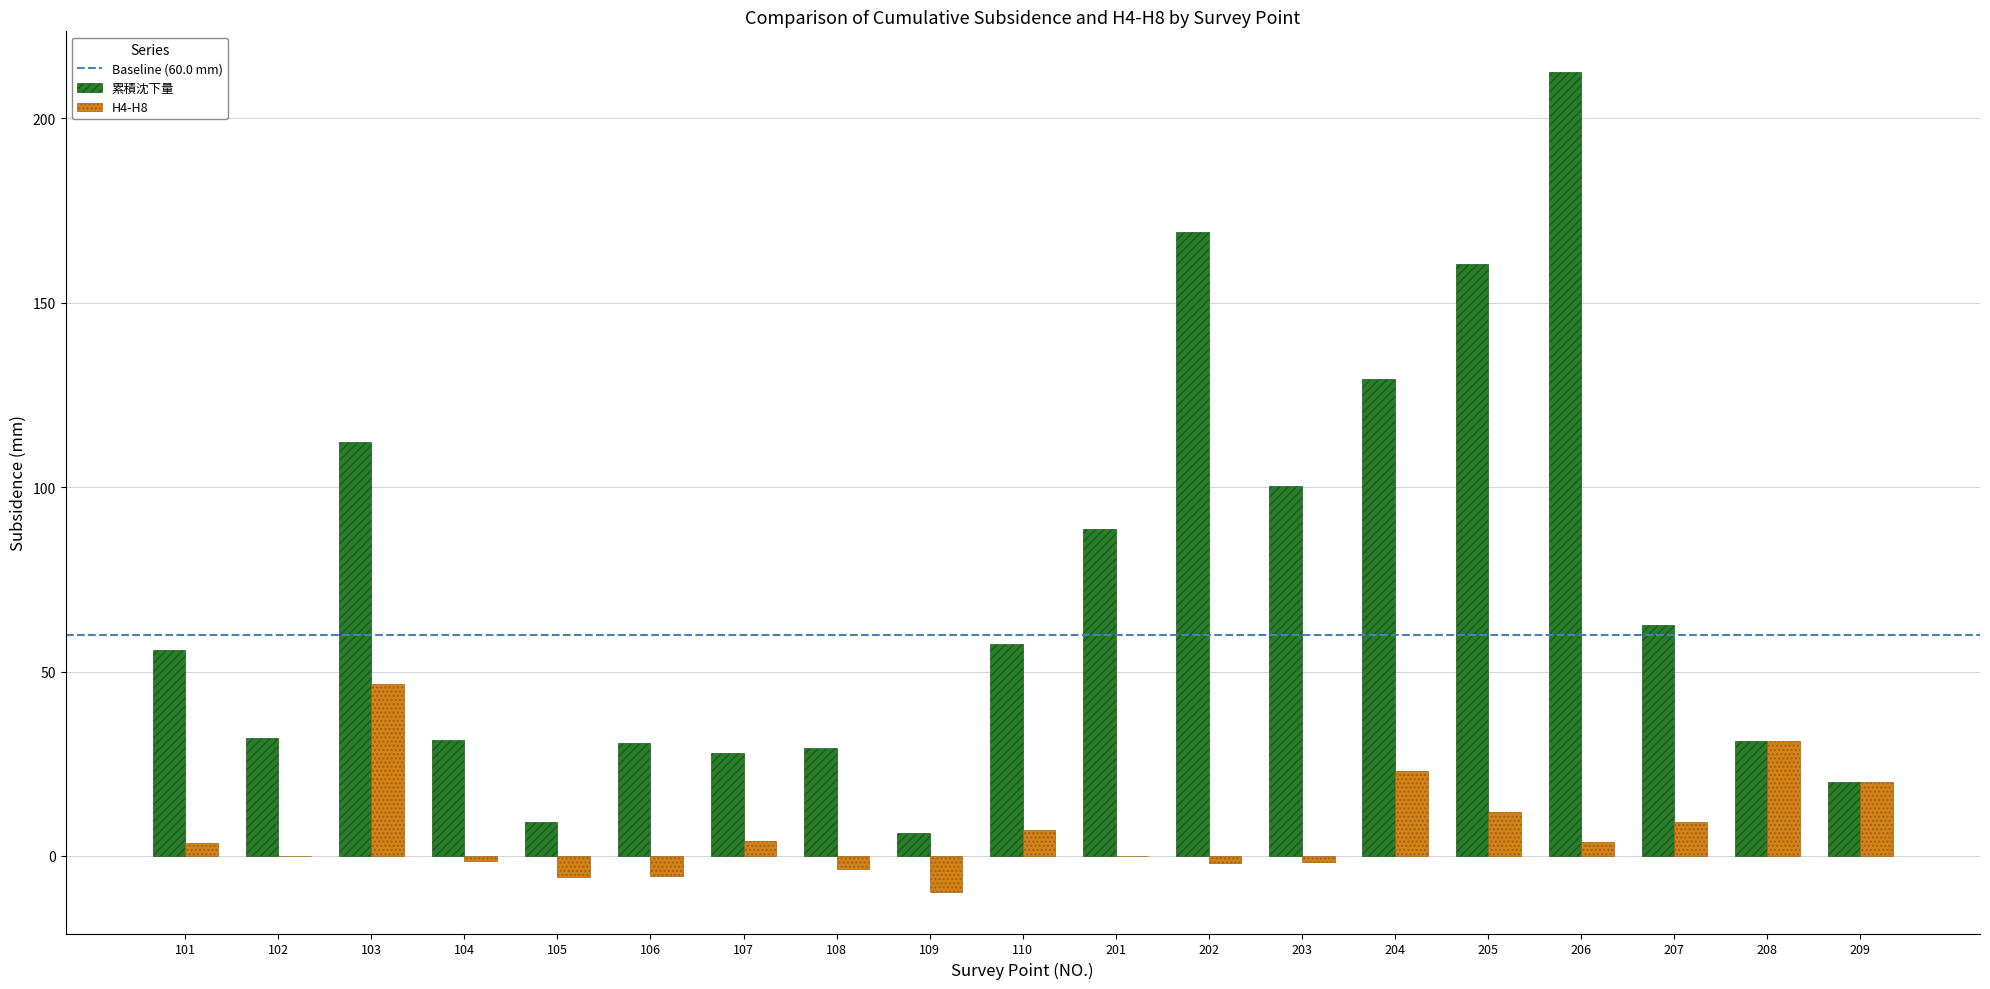

Is it true that H4-H8 equals 3.5 at 101?

True